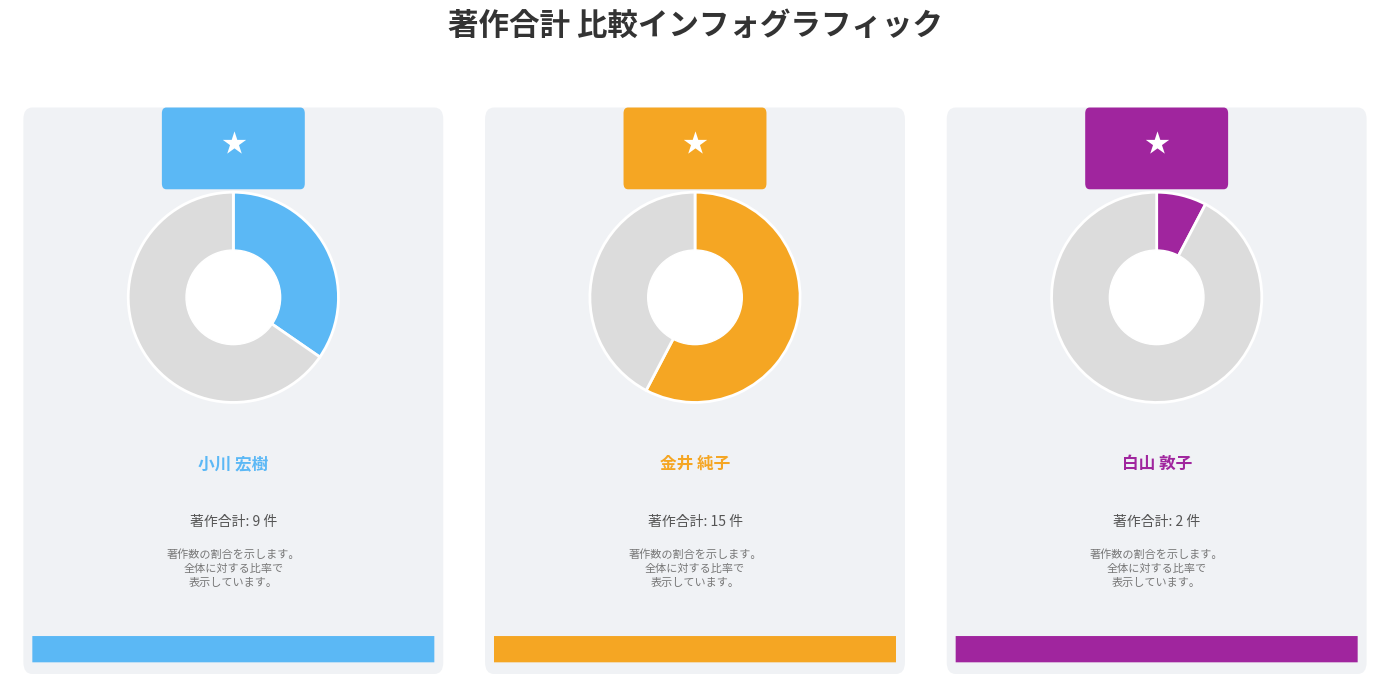

Which has a higher value, 小川 宏樹 or 白山 敦子?

小川 宏樹